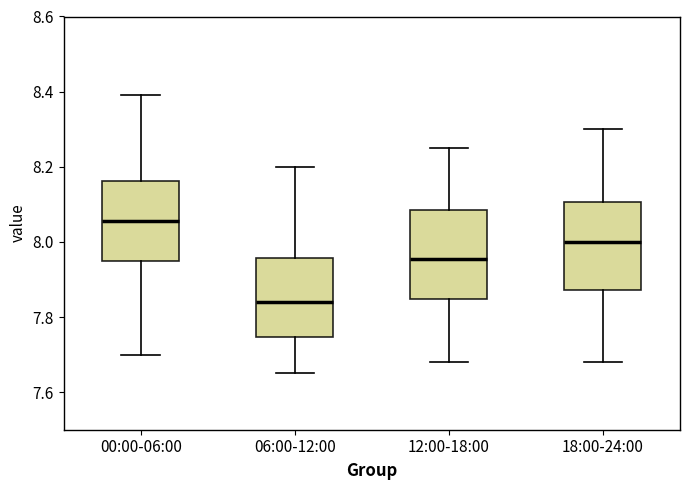

Reading left to right, read every box against the y-axis: the position of its median line, the range the box covers, and the ends of its whiskers. The values are not printed on the chart, so give them approximately, as read against the axis.

00:00-06:00: median 8.06, box 7.96 to 8.16, whiskers 7.70 to 8.40
06:00-12:00: median 7.84, box 7.74 to 7.96, whiskers 7.66 to 8.20
12:00-18:00: median 7.96, box 7.84 to 8.08, whiskers 7.68 to 8.26
18:00-24:00: median 8.00, box 7.88 to 8.10, whiskers 7.68 to 8.30